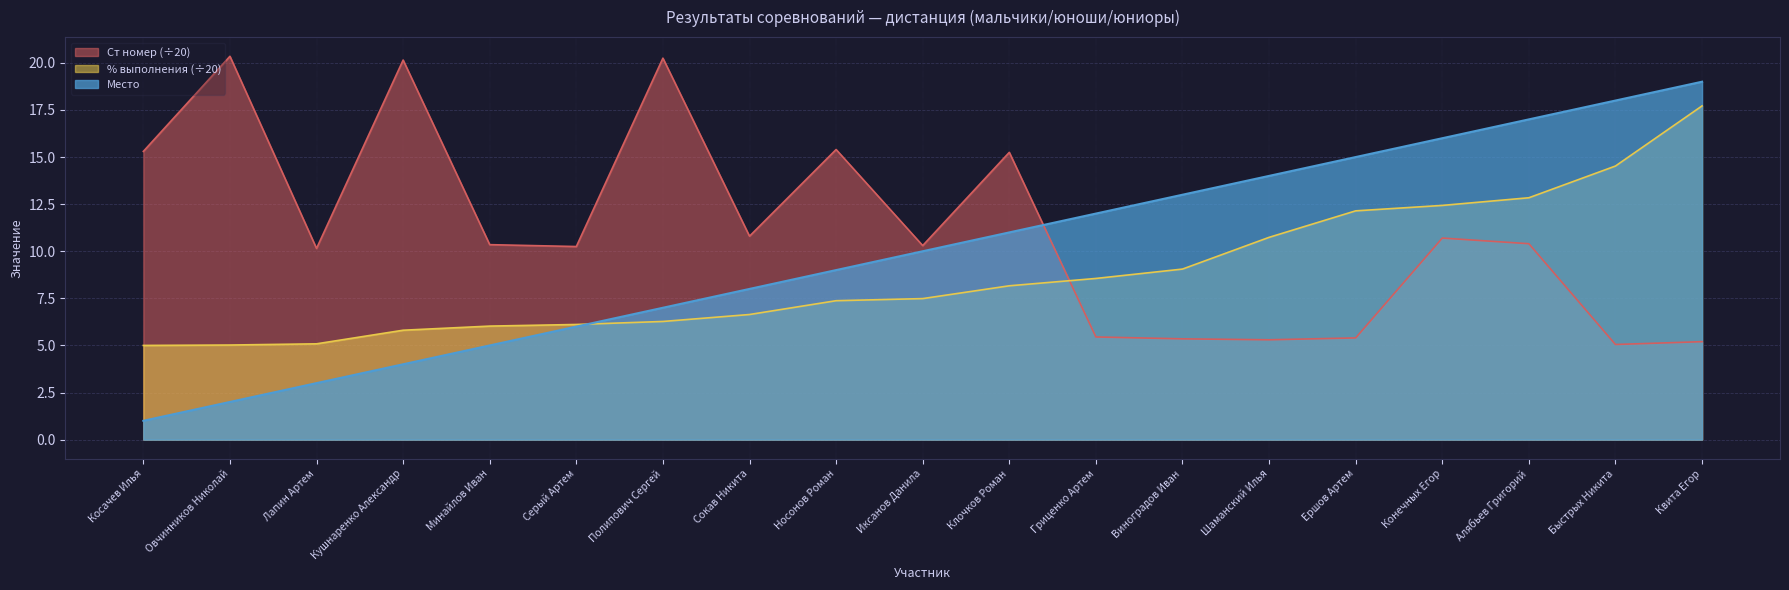

What are all the series names shown in the legend?

Ст номер (÷20), % выполнения (÷20), Место